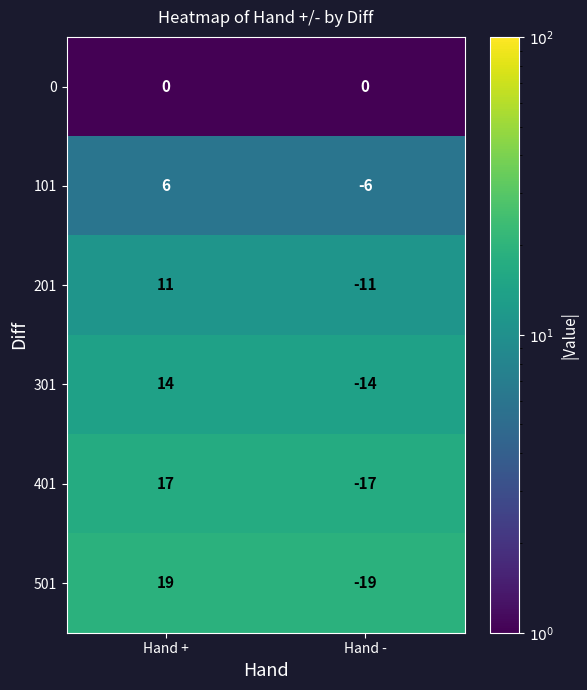

Reading left to right, list all the values displayed in this chart.

0: 0	0
101: 6	-6
201: 11	-11
301: 14	-14
401: 17	-17
501: 19	-19